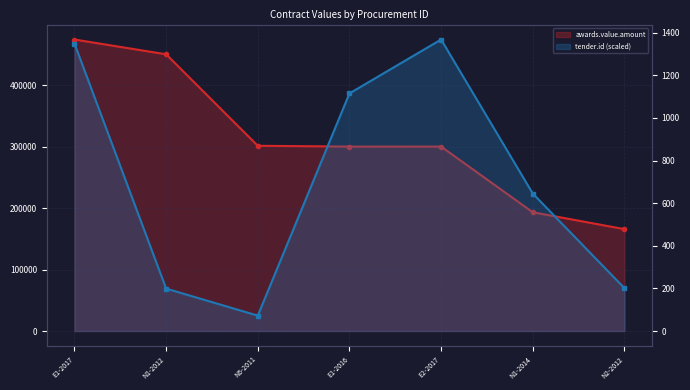

Which series has the largest total across all categories?

awards.value.amount